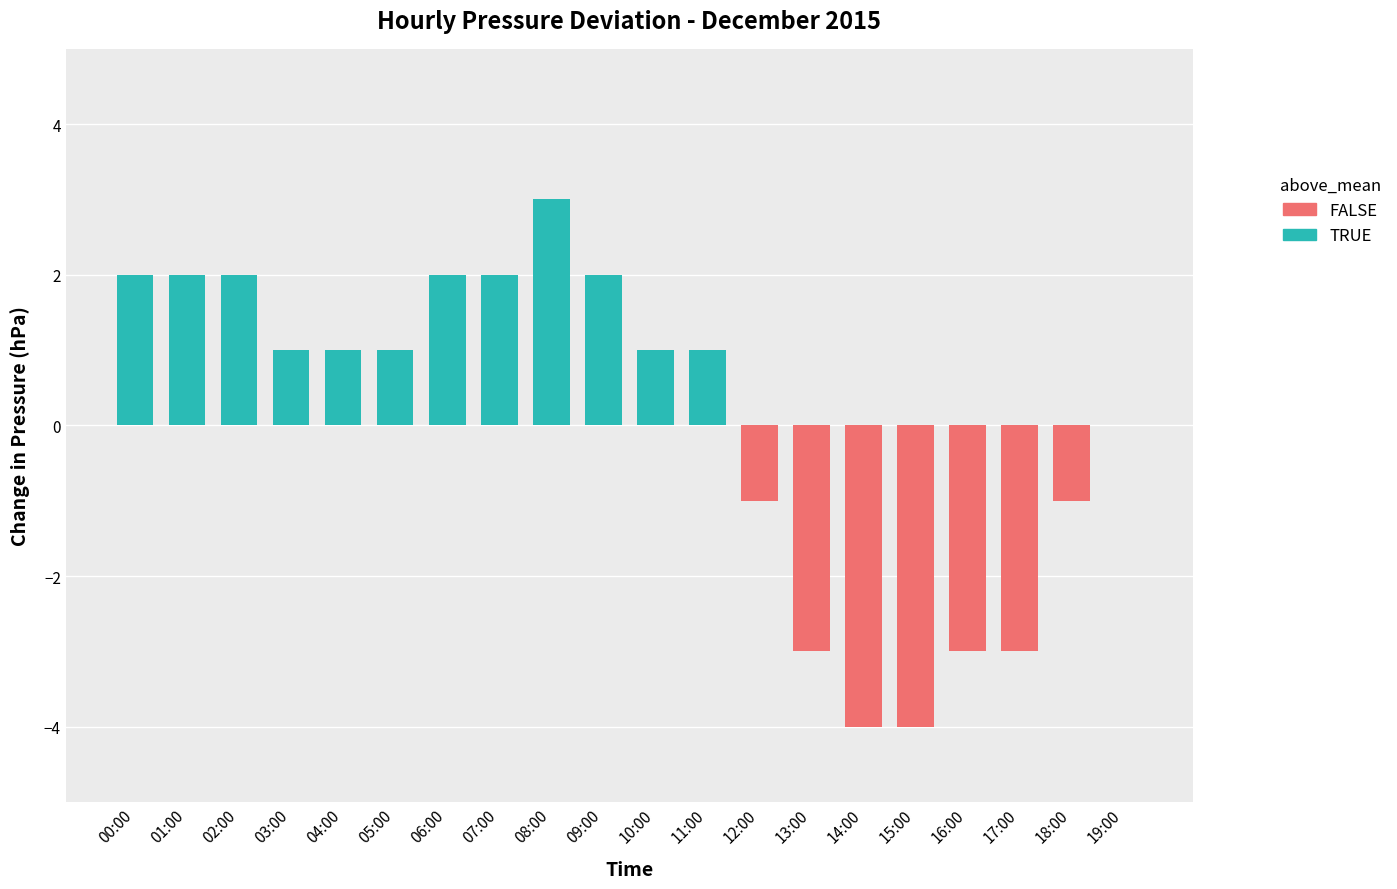

List the labels in order of value, largest first.

08:00, 00:00, 01:00, 02:00, 06:00, 07:00, 09:00, 03:00, 04:00, 05:00, 10:00, 11:00, 19:00, 12:00, 18:00, 13:00, 16:00, 17:00, 14:00, 15:00